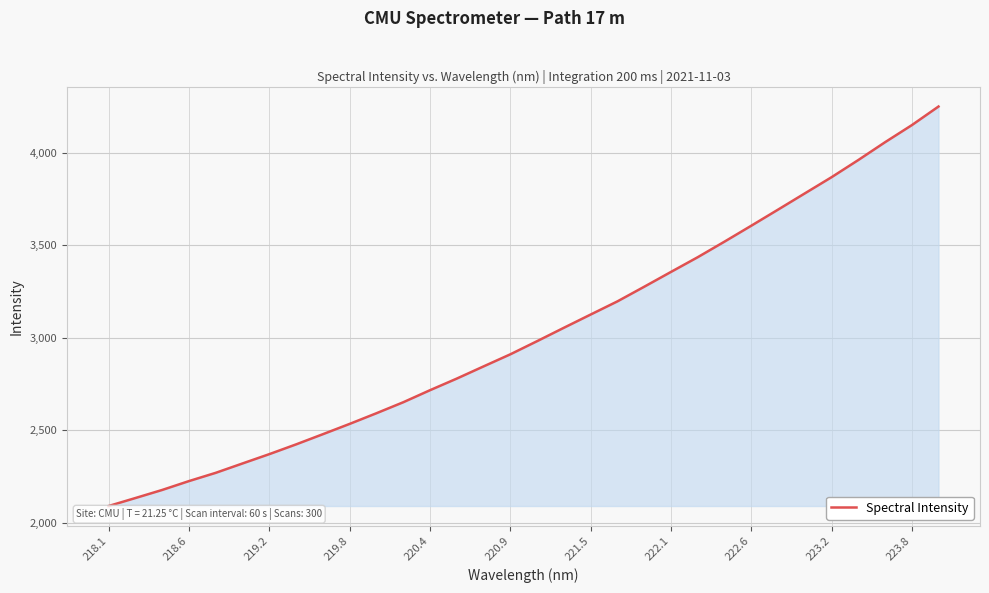

What is the smallest value displayed?

2089.5